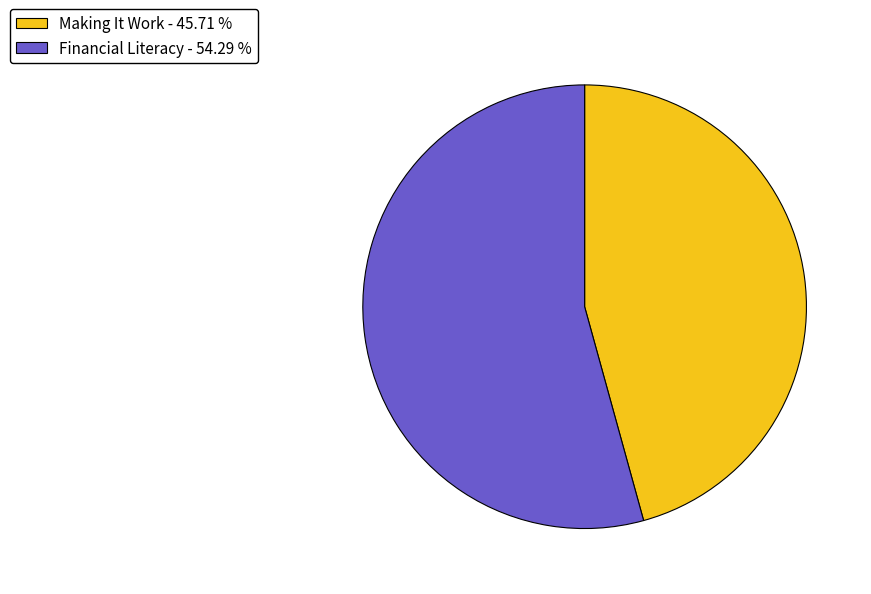

Does Making It Work represent more than half of the total?

No